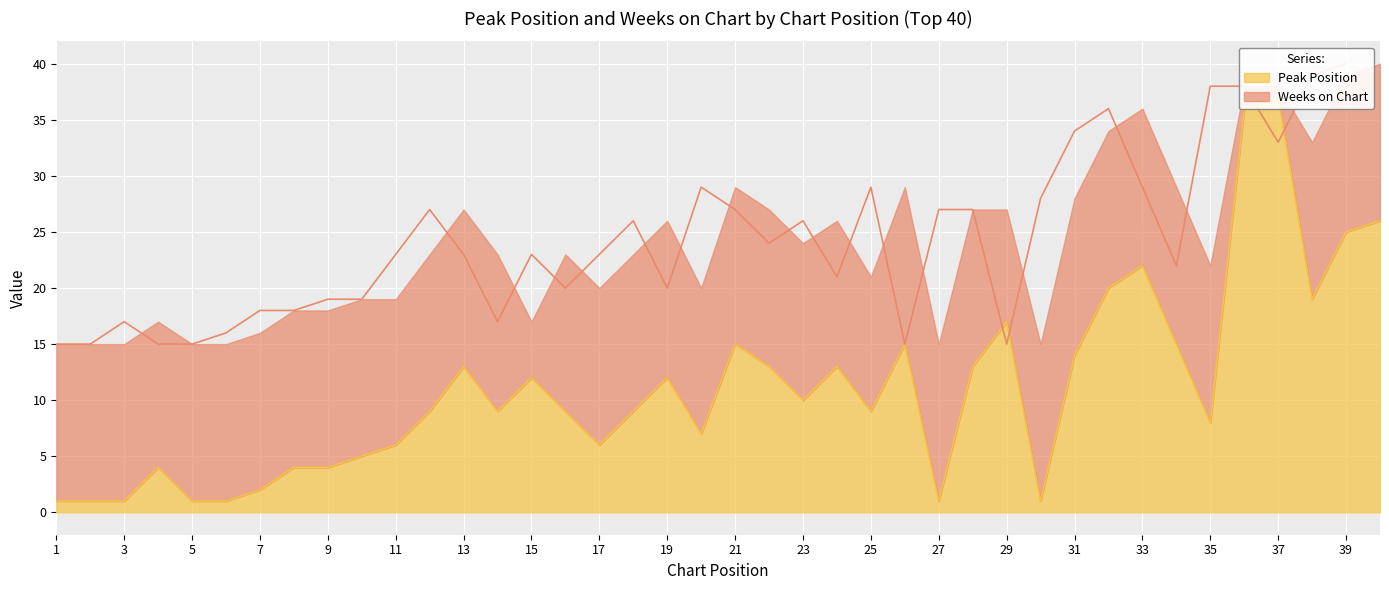

True or false: the data has more than 2 interior local peaks.

True